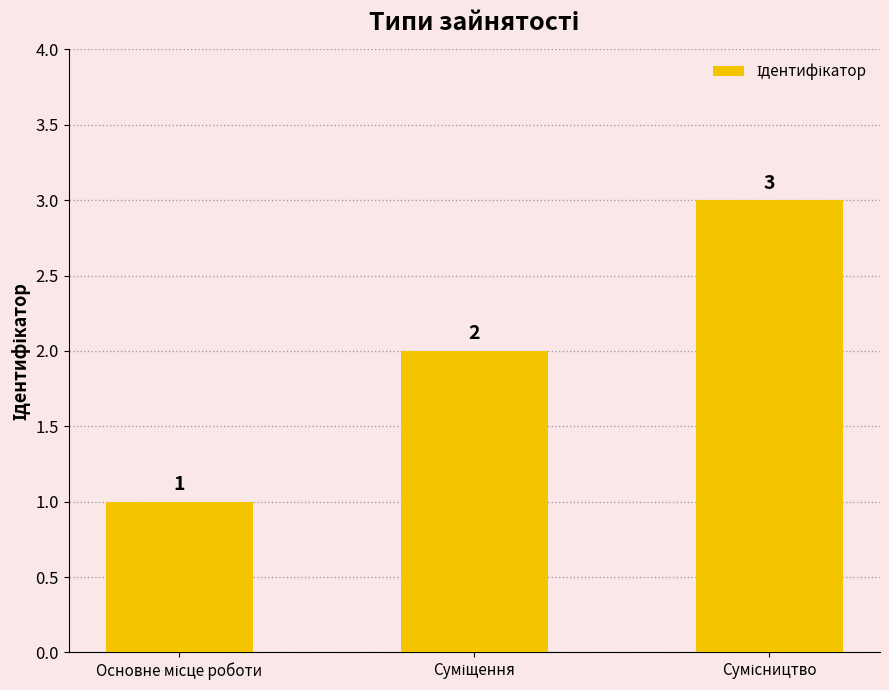

What is the maximum value shown in the chart?

3